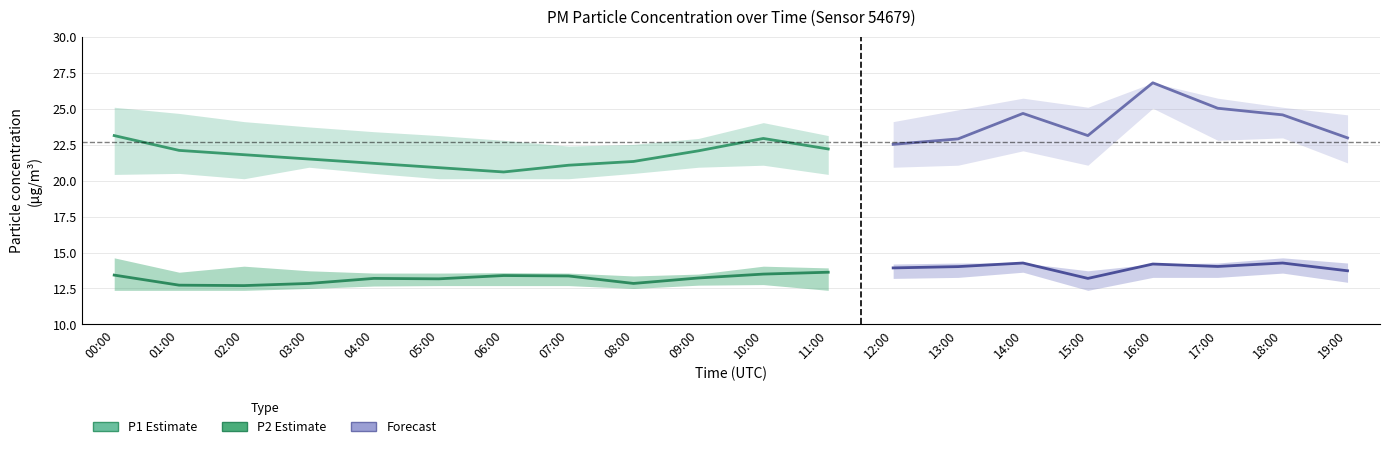

Rank the series at 01:00 from highest to lowest value.

P1 (PM10), P2 (PM2.5)